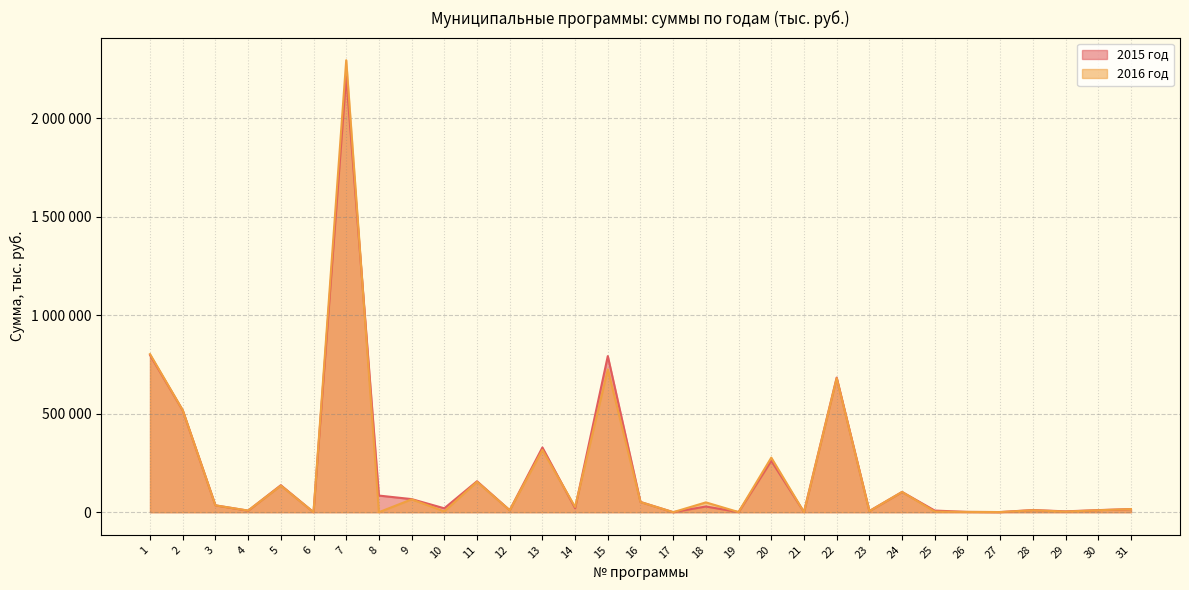

What value does the 2016 год series have at 4, to the nearest 100?

8400